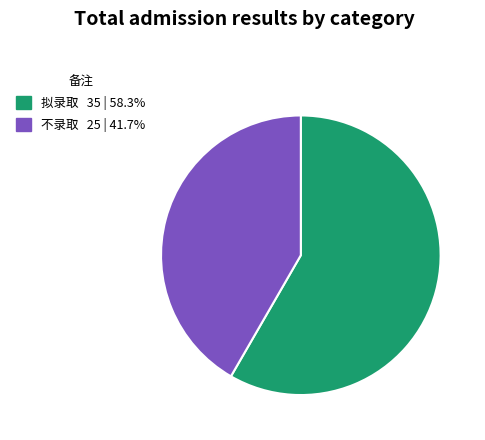

Rank the categories by value from highest to lowest.

拟录取, 不录取